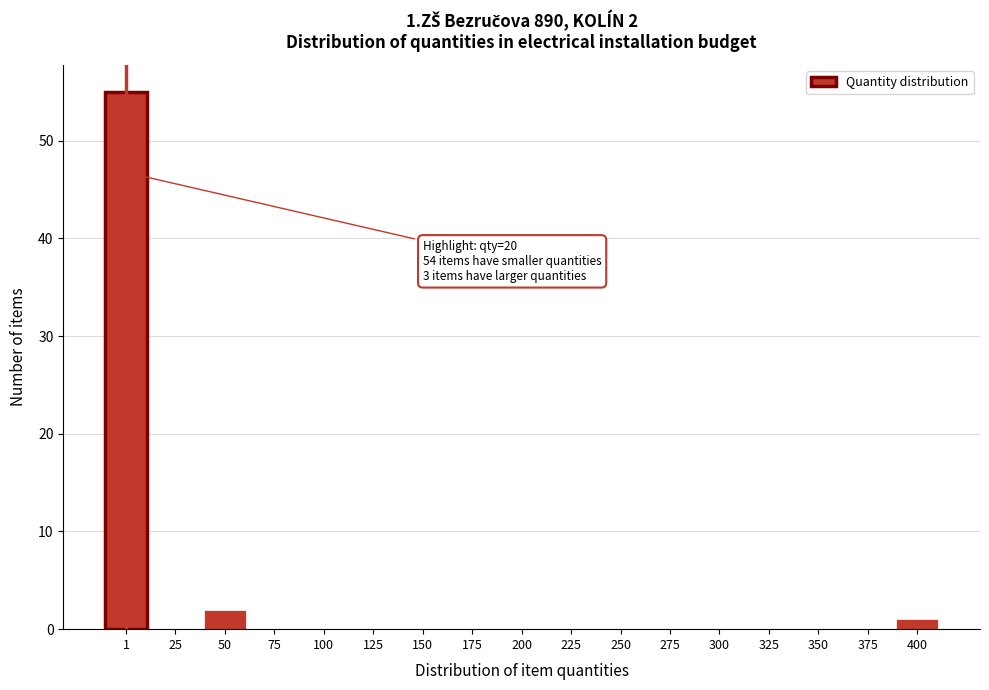

Reading left to right, list all the values displayed in this chart.

1=55	25=0	50=2	75=0	100=0	125=0	150=0	175=0	200=0	225=0	250=0	275=0	300=0	325=0	350=0	375=0	400=1